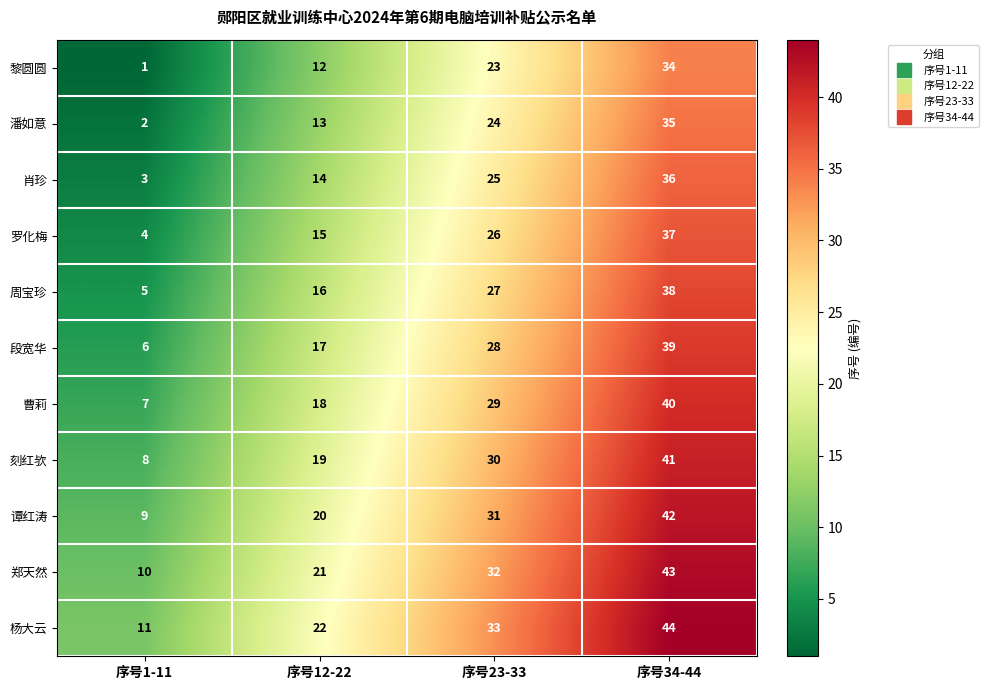

How many distinct data groups are displayed?

11